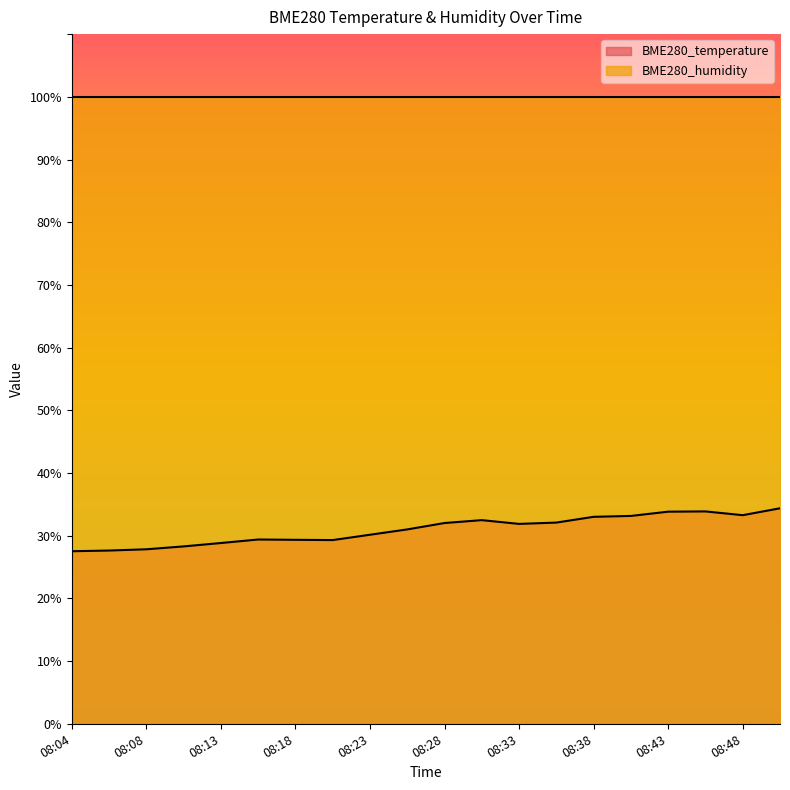

Does the chart have visible grid lines?

No